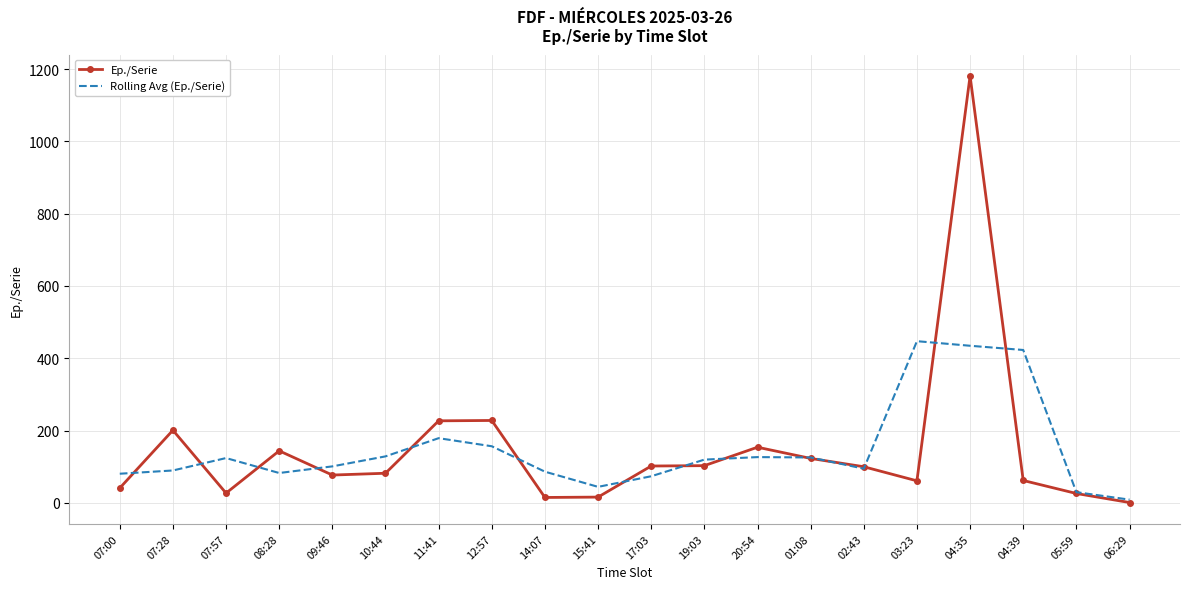

At which category does Rolling Avg (Ep./Serie) reach its first local peak?

07:57